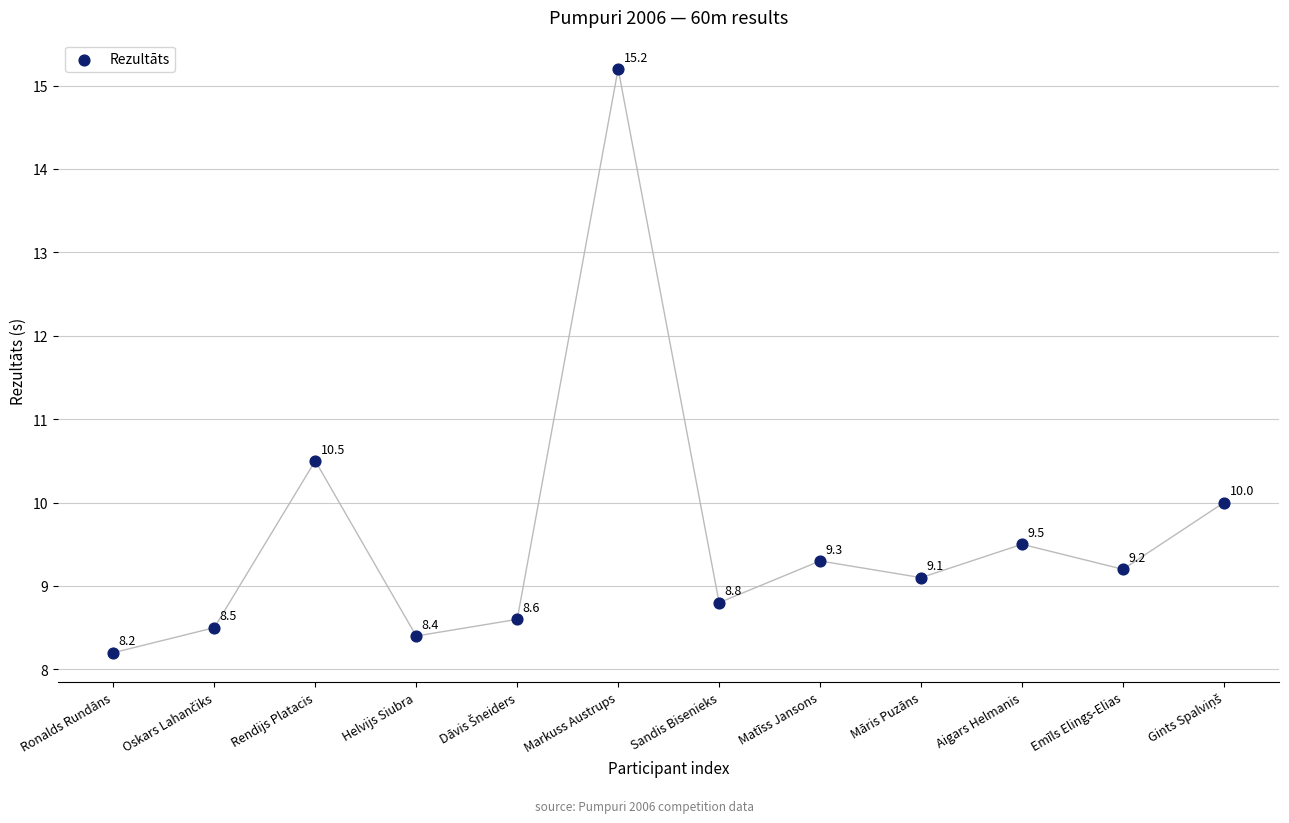

What is the range of Y values (max minus min)?

7.0